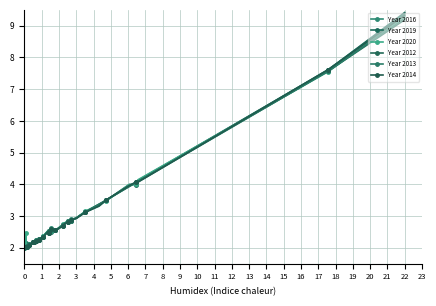

True or false: Year 2020 and Year 2013 cross at least once.

True